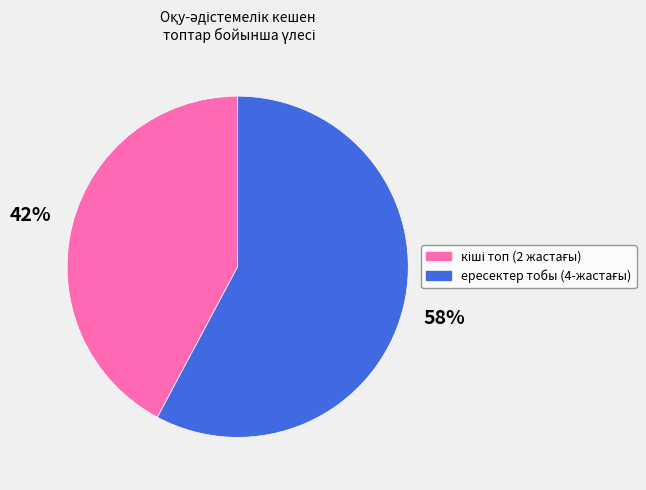

Does any single category account for the majority?

Yes